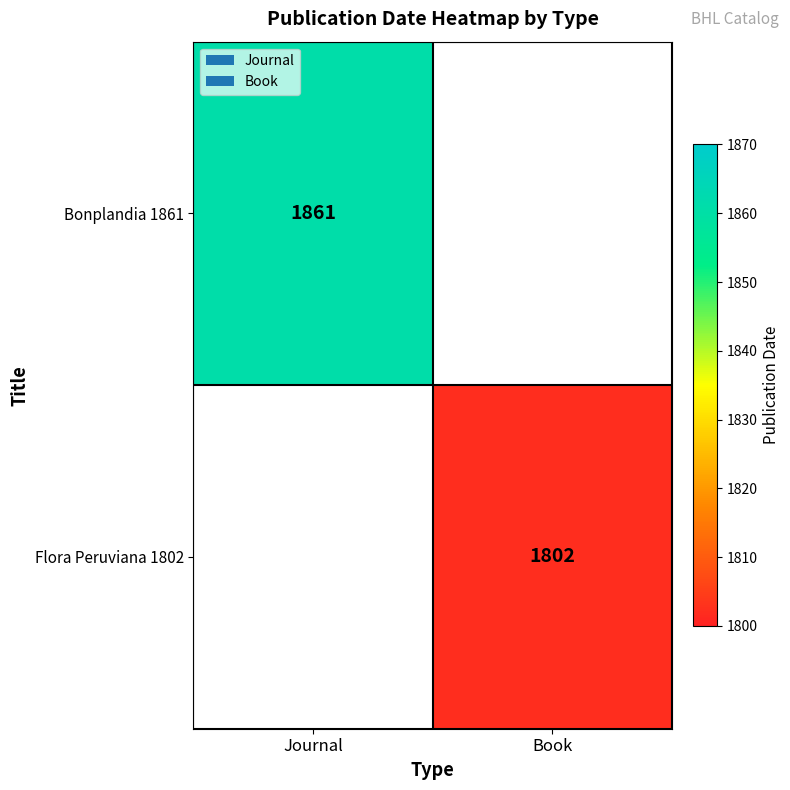

The value of Flora Peruviana 1802 at Book is 1802. True or false?

True